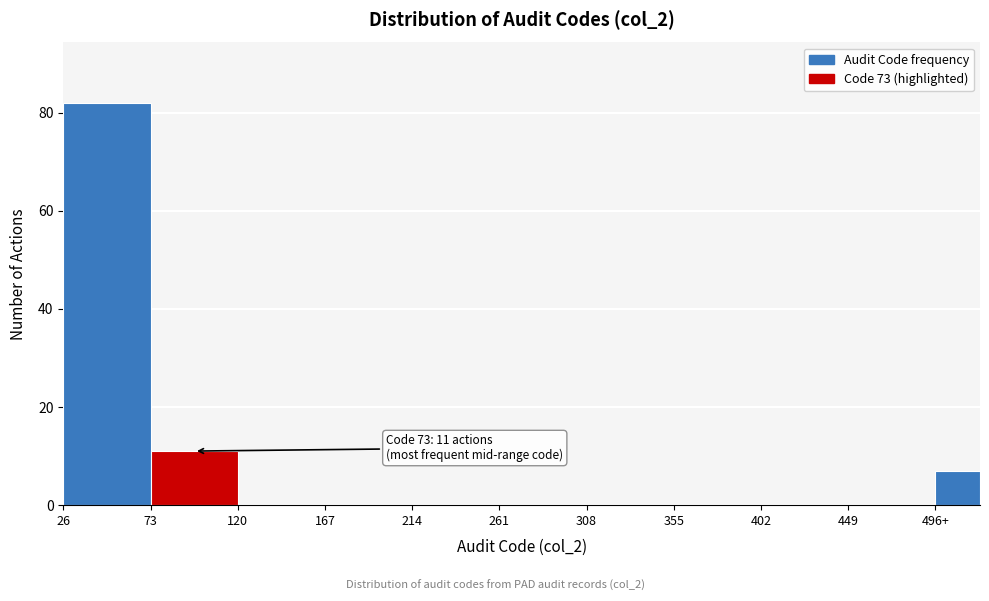

Reading left to right, extract all data points from this chart.

26=82	73=11	120=0	167=0	214=0	261=0	308=0	355=0	402=0	449=0	496+=7